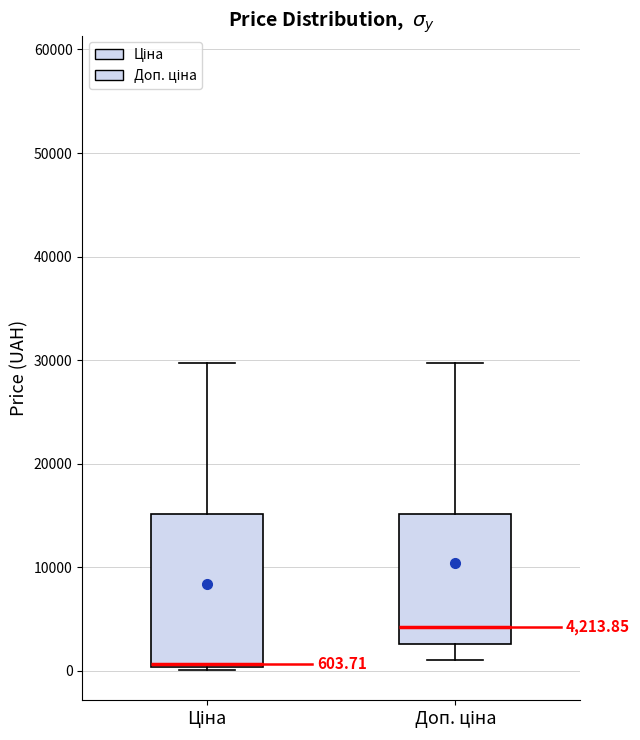

Which box is the tallest, from its lower edge to its upper edge?

Ціна